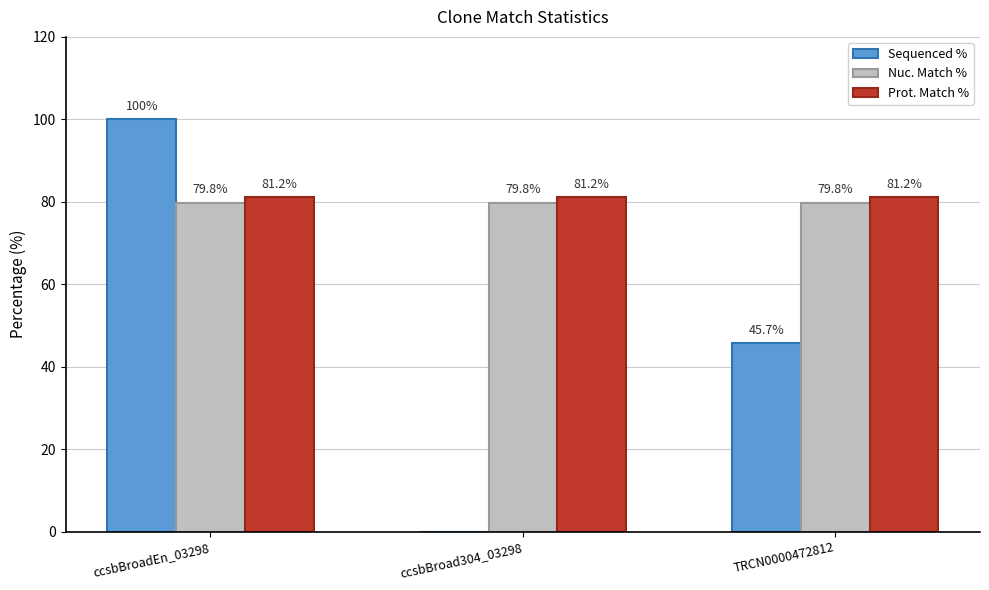

Which series changed the most between ccsbBroadEn_03298 and ccsbBroad304_03298?

Sequenced %